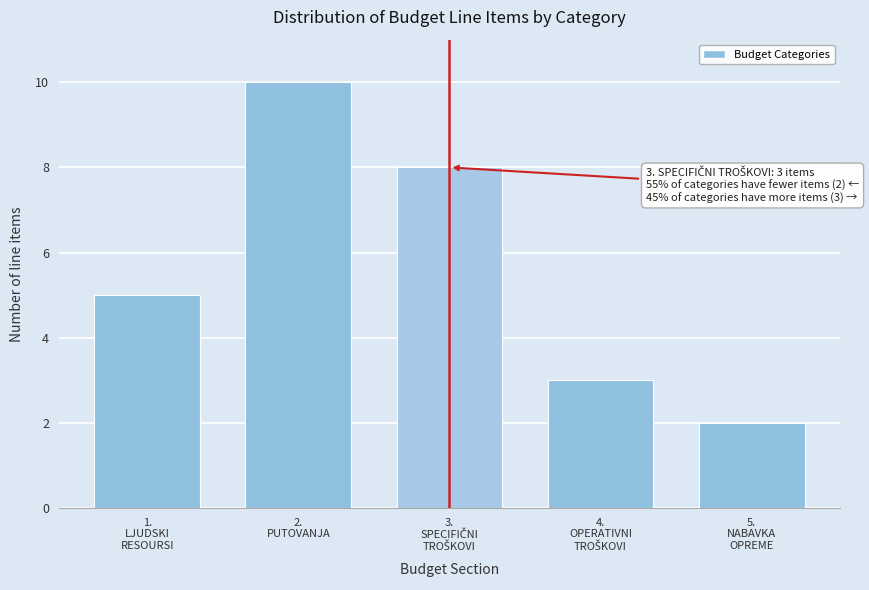

Reading left to right, list all the values displayed in this chart.

5	10	8	3	2